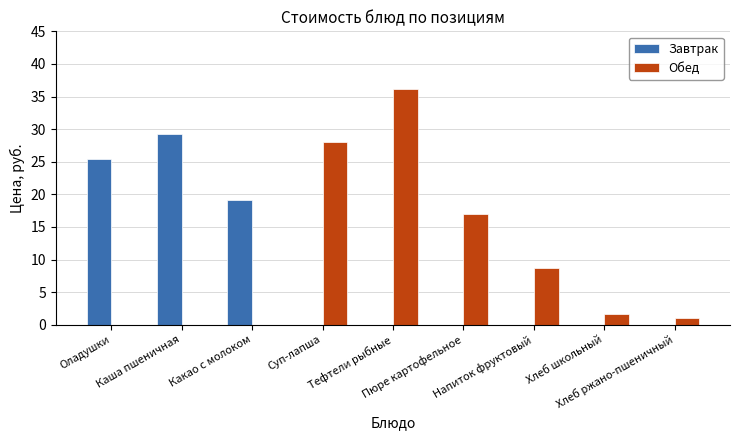

Between Пюре картофельное and Хлеб ржано-пшеничный, which series saw the biggest shift?

Обед